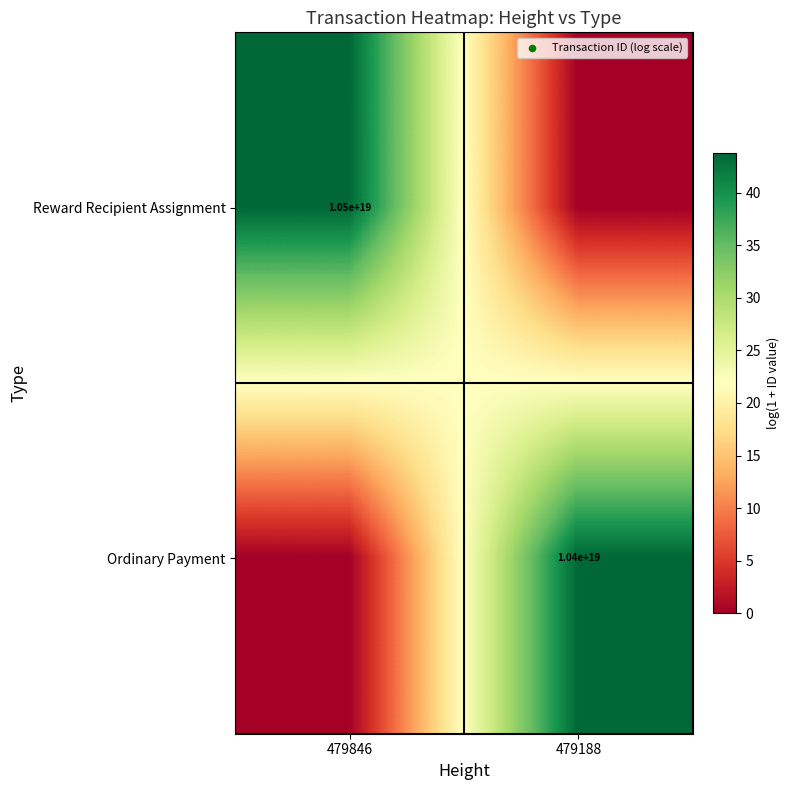

The Ordinary Payment series shows 4683477033864356864 at 479188. True or false?

False